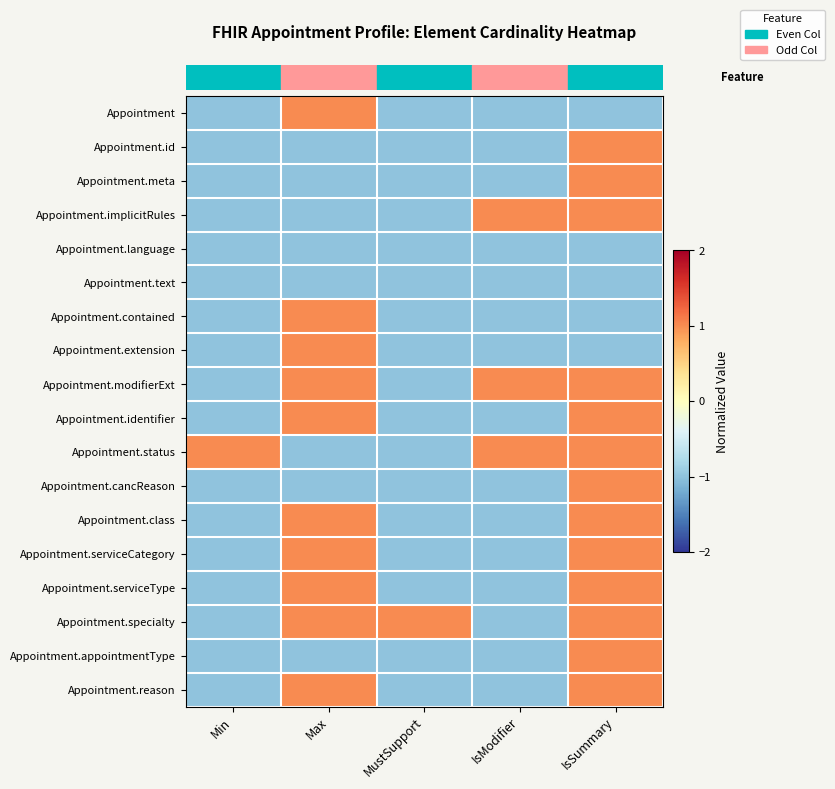

What is the smallest value displayed?

-1